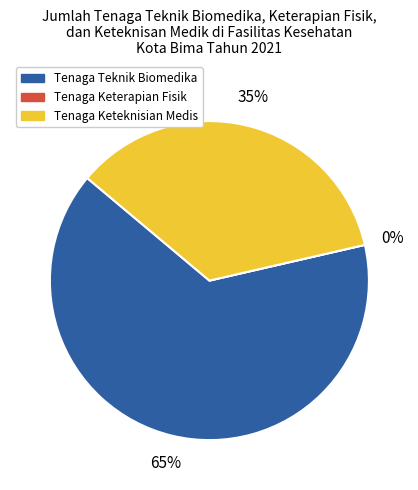

To the nearest percent, what is the combined percentage of JUMLAH TENAGA TEKNIK BIOMEDIKA and JUMLAH TENAGA KETERAPIAN FISIK?

65%